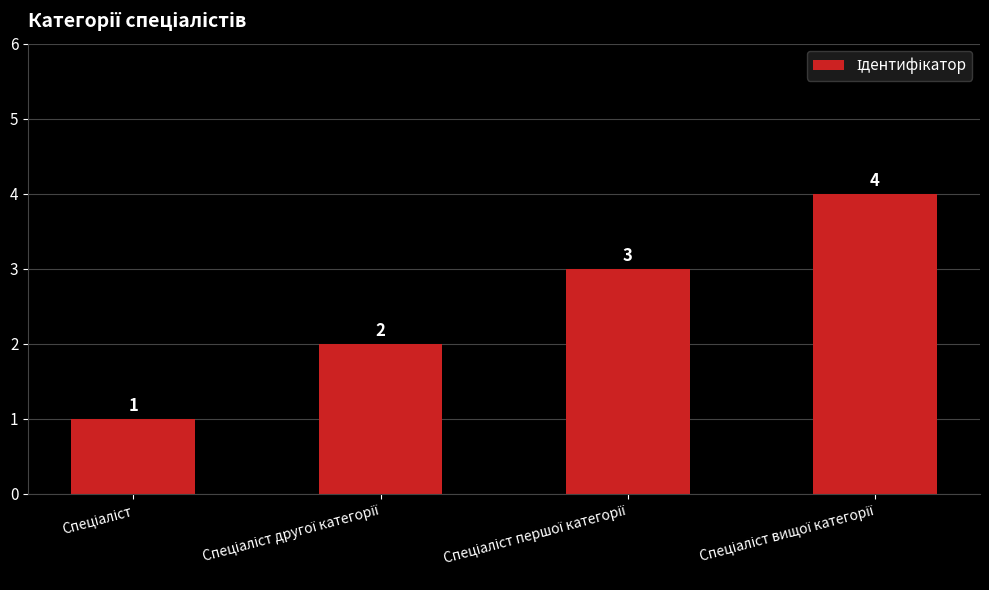

How many values are between 2 and 4?

3